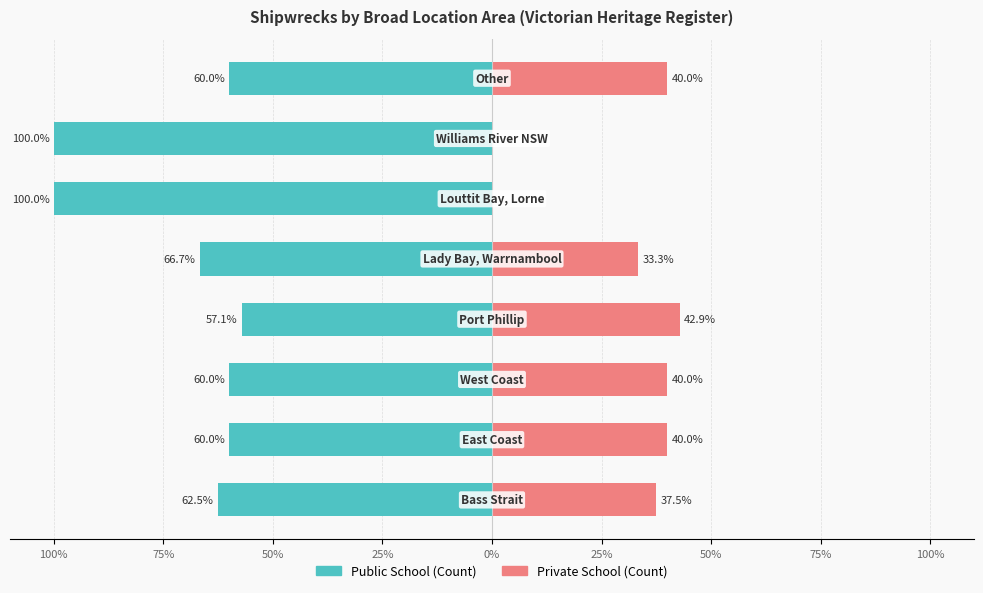

How many data points in Private School (Count) are above 40?

1